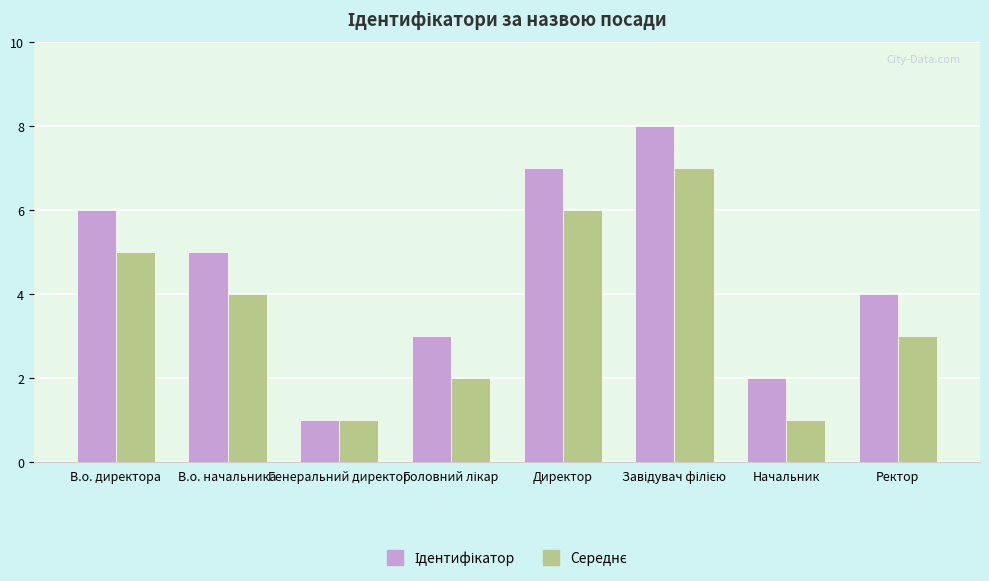

How many categories are shown in the chart?

8